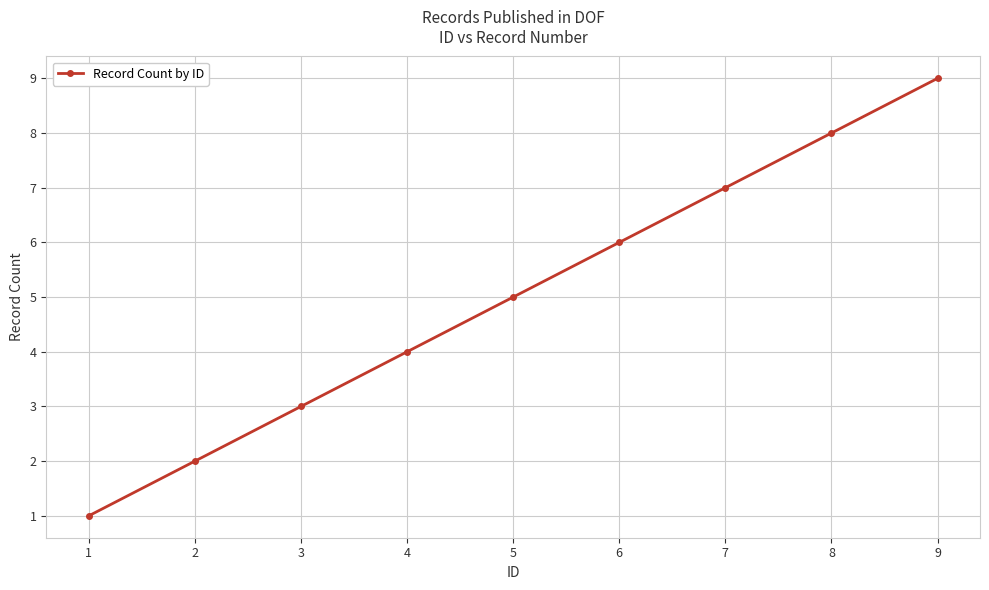

True or false: the data has more than 1 interior local peaks.

False